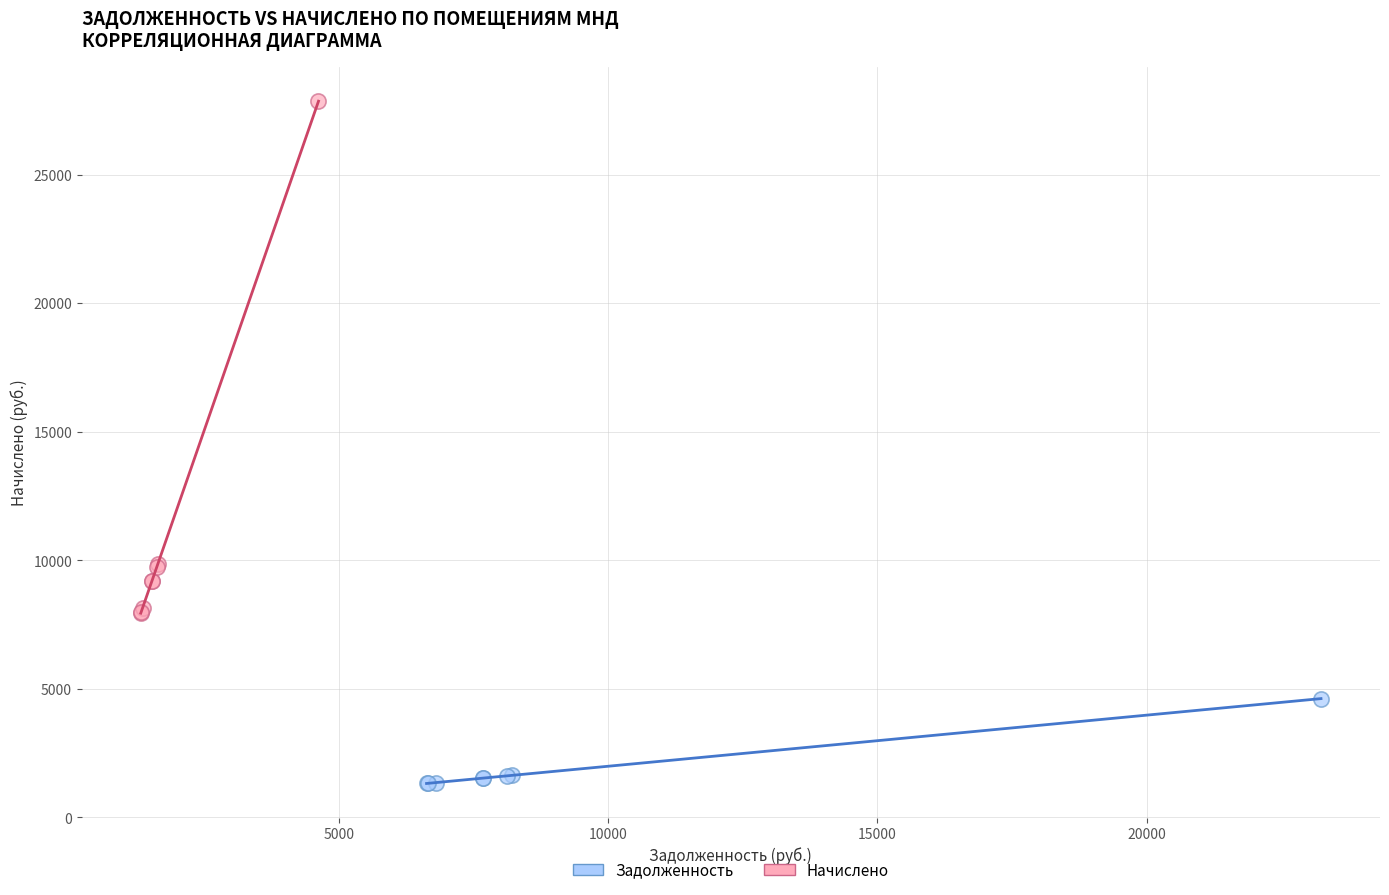

What are all the series names shown in the legend?

Задолженность, Начислено